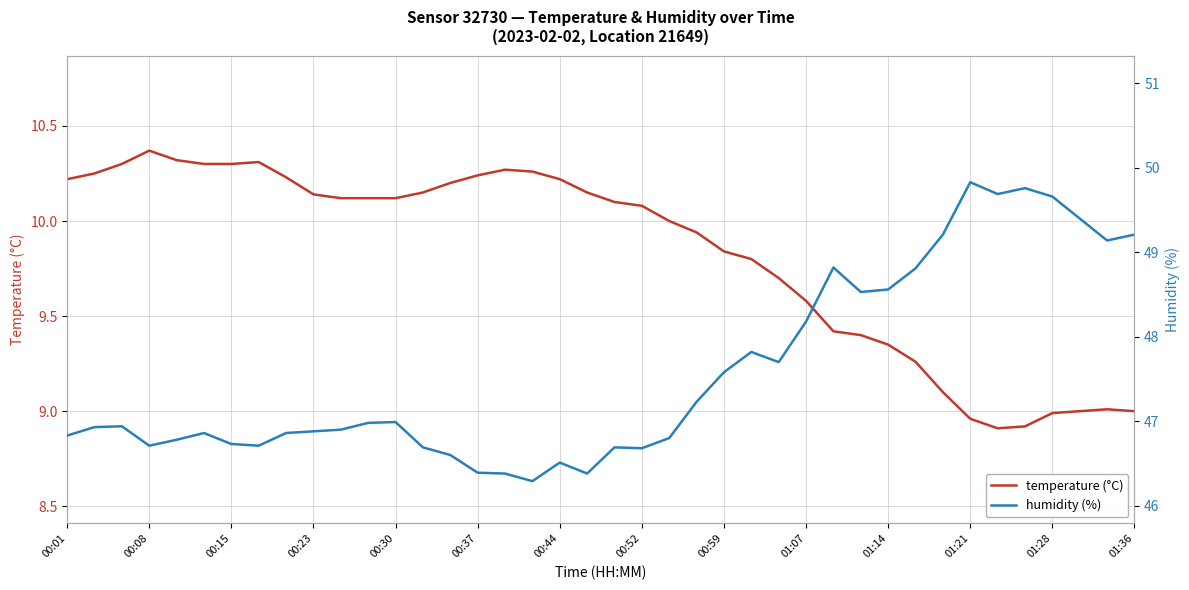

Which series has the widest spread of values?

humidity (%)